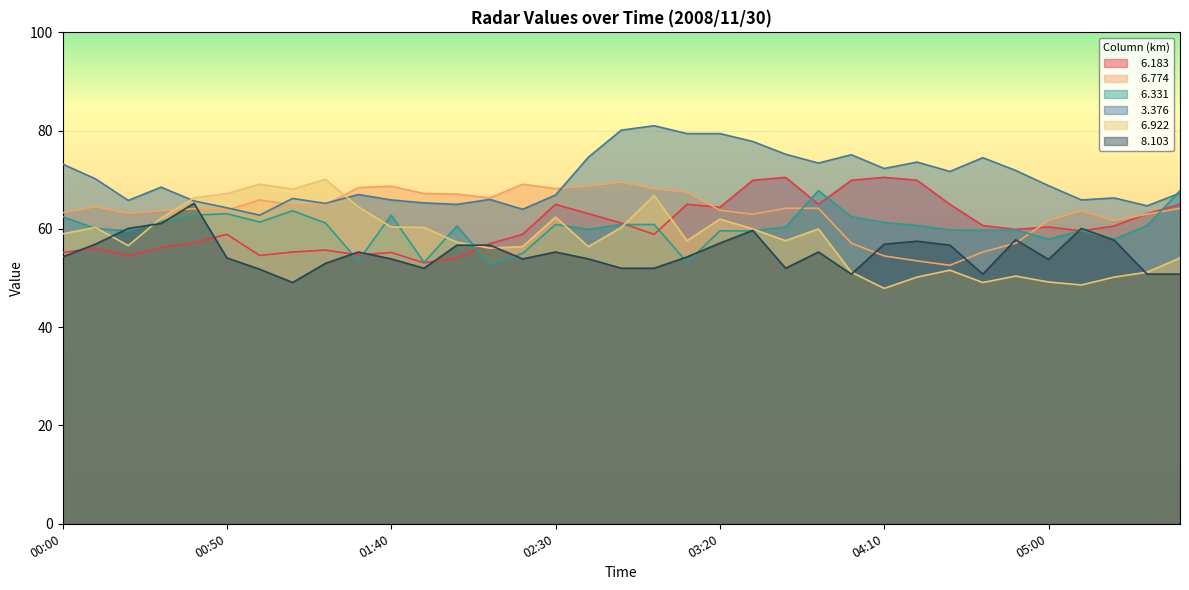

At which label is   3.376 closest to 71?

04:30